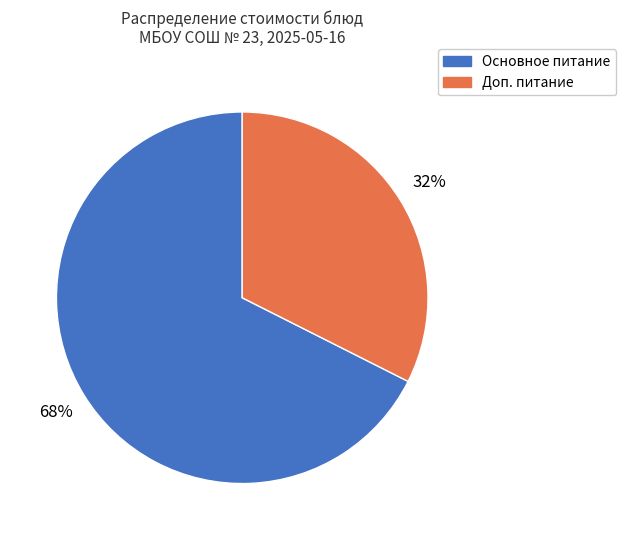

Does any single category account for the majority?

Yes